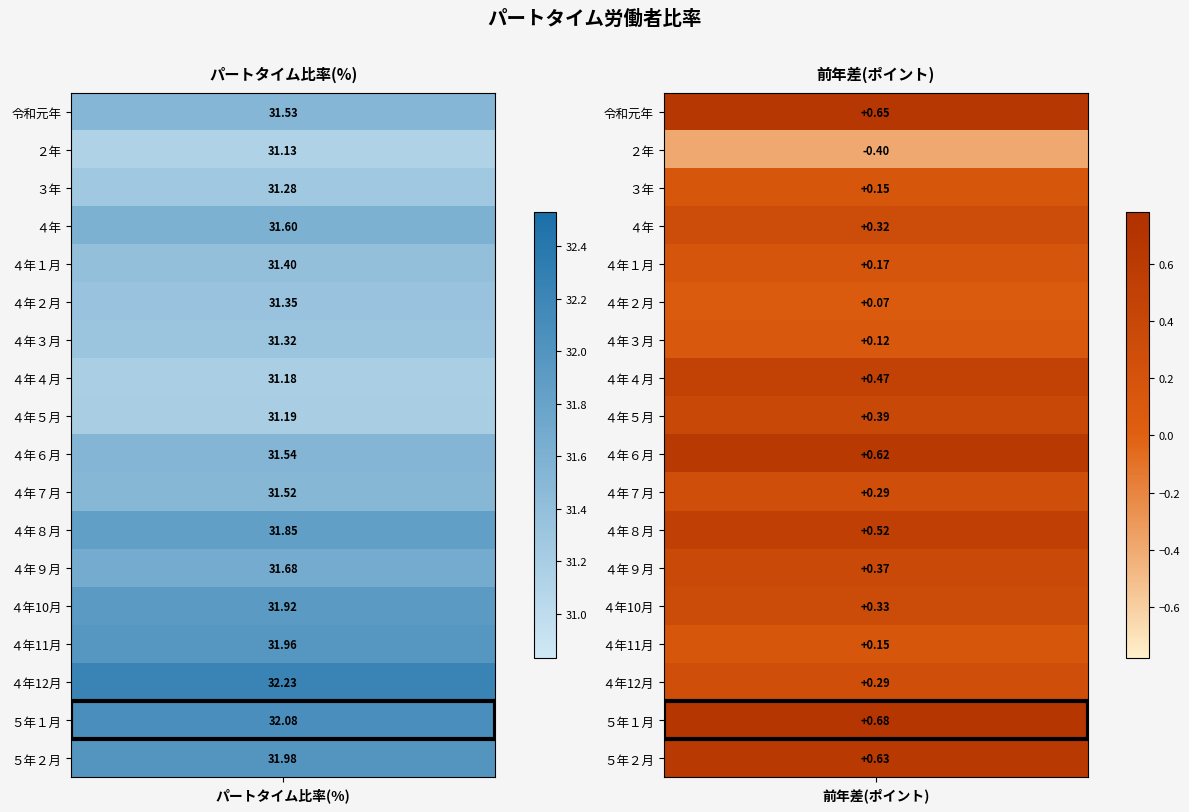

What is the maximum value shown in the chart?

32.2